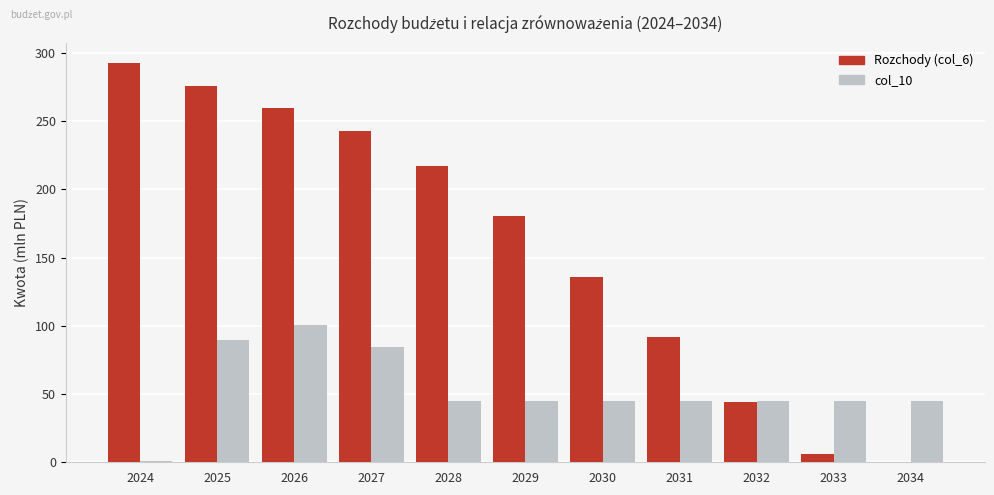

Are the bars grouped side by side (vs. stacked)?

Yes